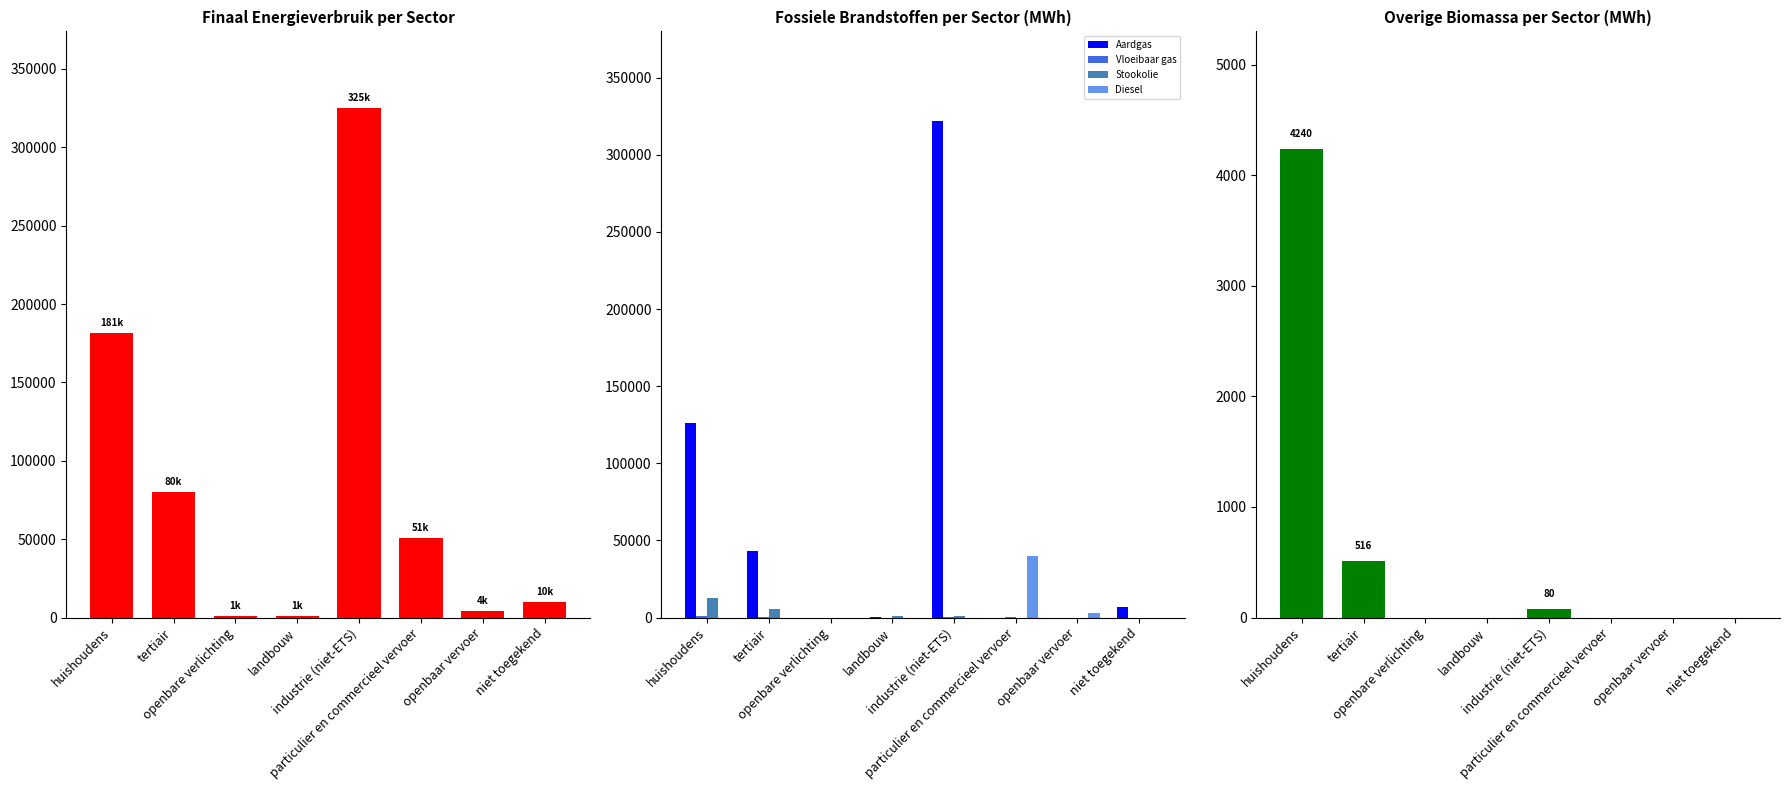

At landbouw, list the series in order from largest to smallest.

Totaal (MWh), Stookolie, Aardgas, Vloeibaar gas, Diesel, Overige biomassa